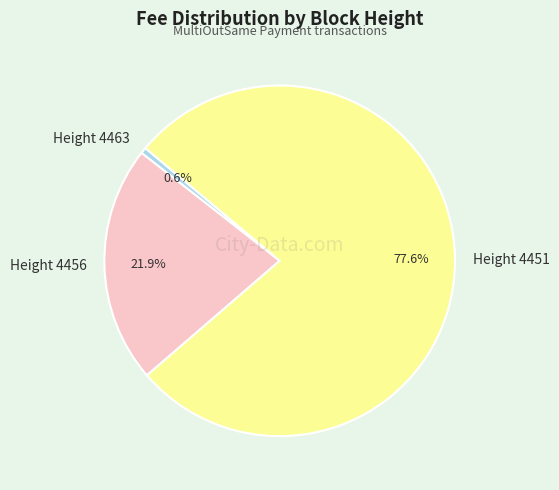

What percentage is NOT represented by Height 4463?

99.4%